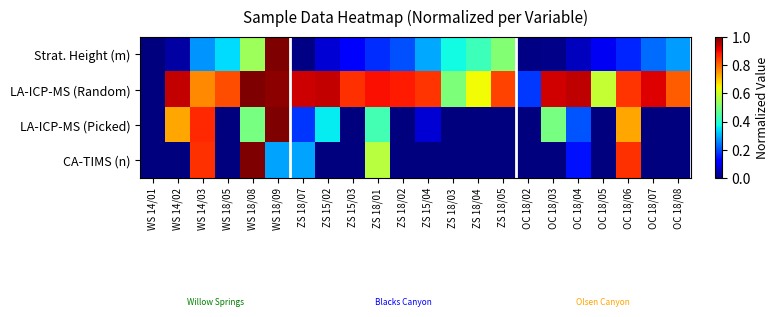

What is the total value across all series at ZS 15/04?

1.2